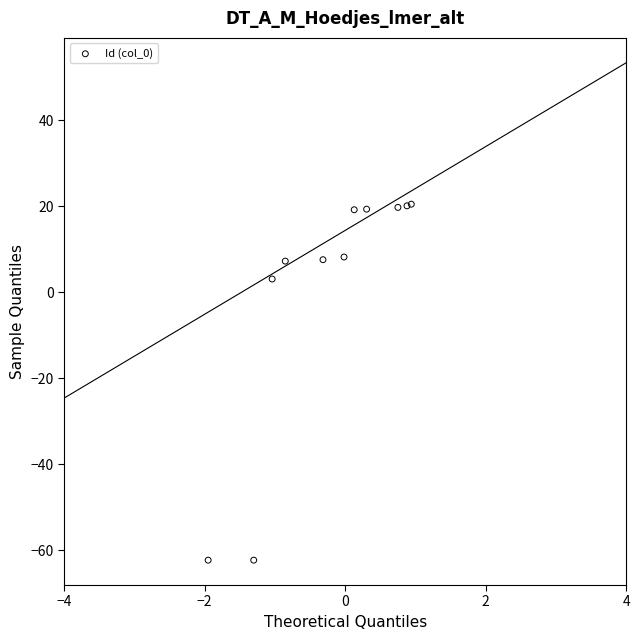

What Y value in the scatter plot is closest to -20?

3.1